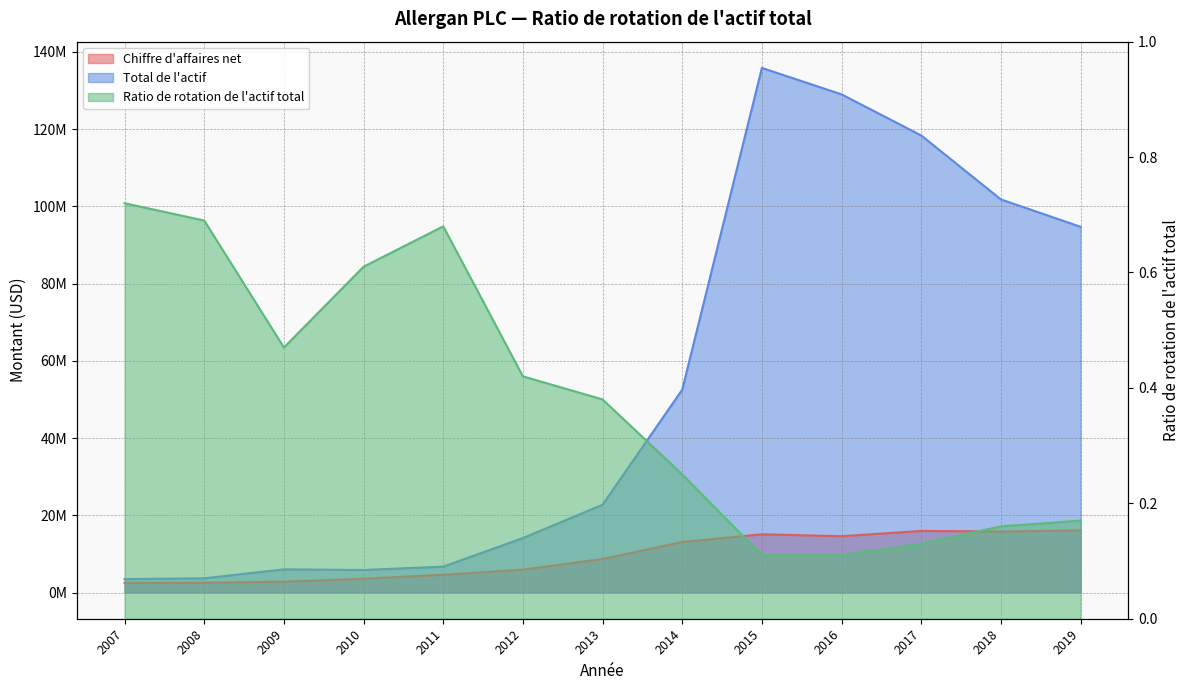

What is the difference between the maximum and minimum values in the Ratio de rotation de l'actif total series?

0.6